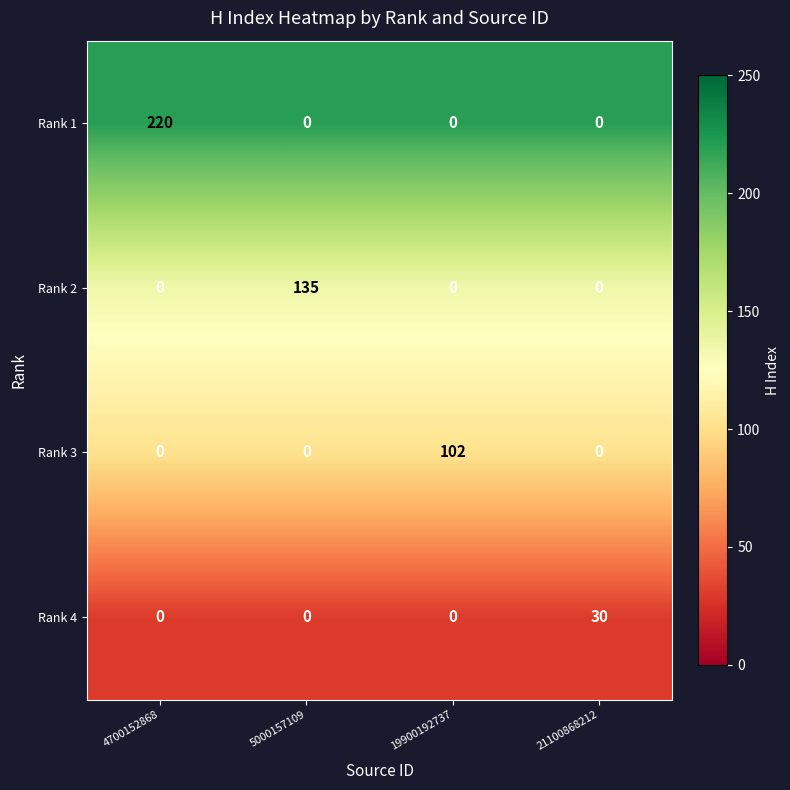

Reading left to right, what are all the values shown in this chart?

Rank 1: 4700152868=220	5000157109=0	19900192737=0	21100868212=0
Rank 2: 4700152868=0	5000157109=135	19900192737=0	21100868212=0
Rank 3: 4700152868=0	5000157109=0	19900192737=102	21100868212=0
Rank 4: 4700152868=0	5000157109=0	19900192737=0	21100868212=30